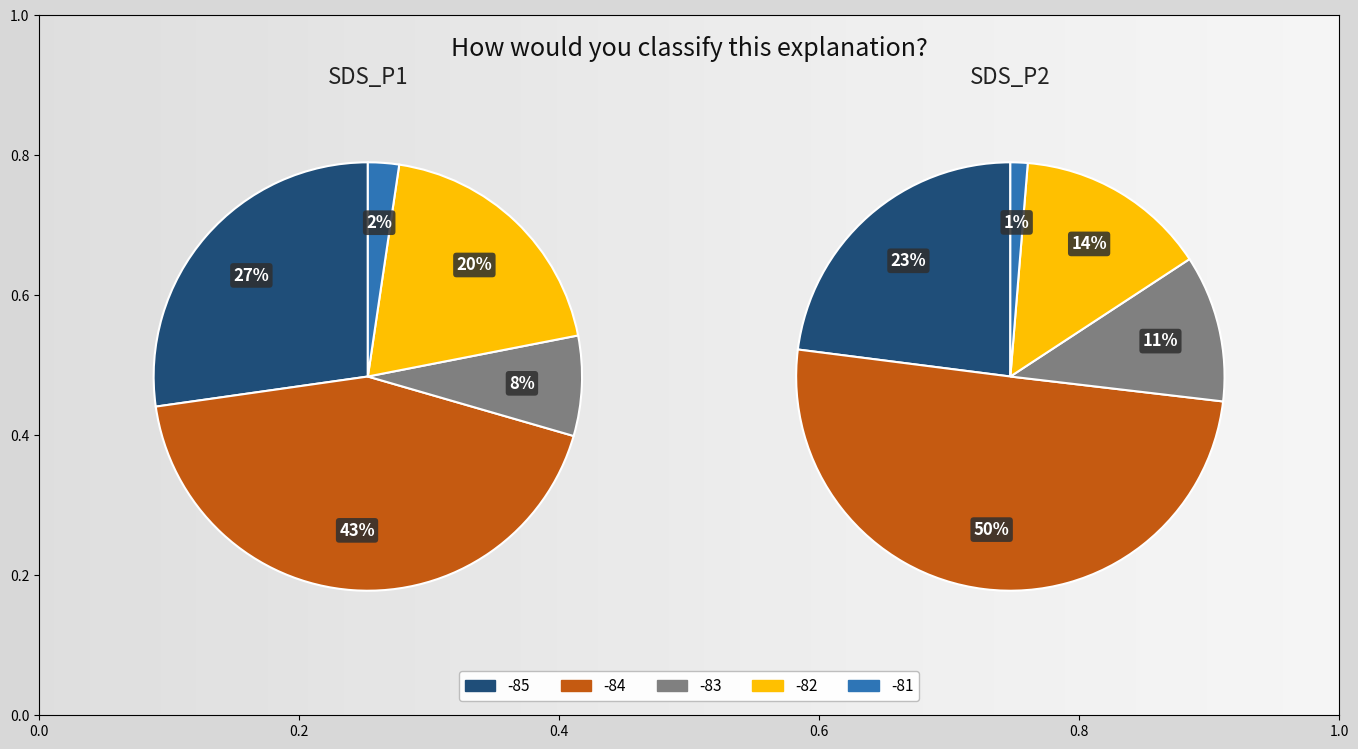

Is it true that 39 is 2% of the pie?

True